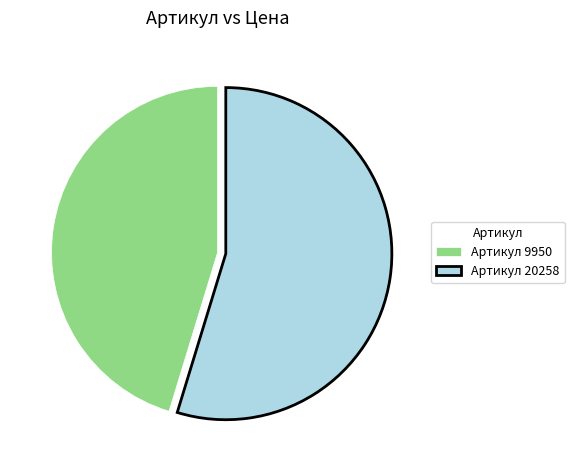

How many slices are in this pie chart?

2